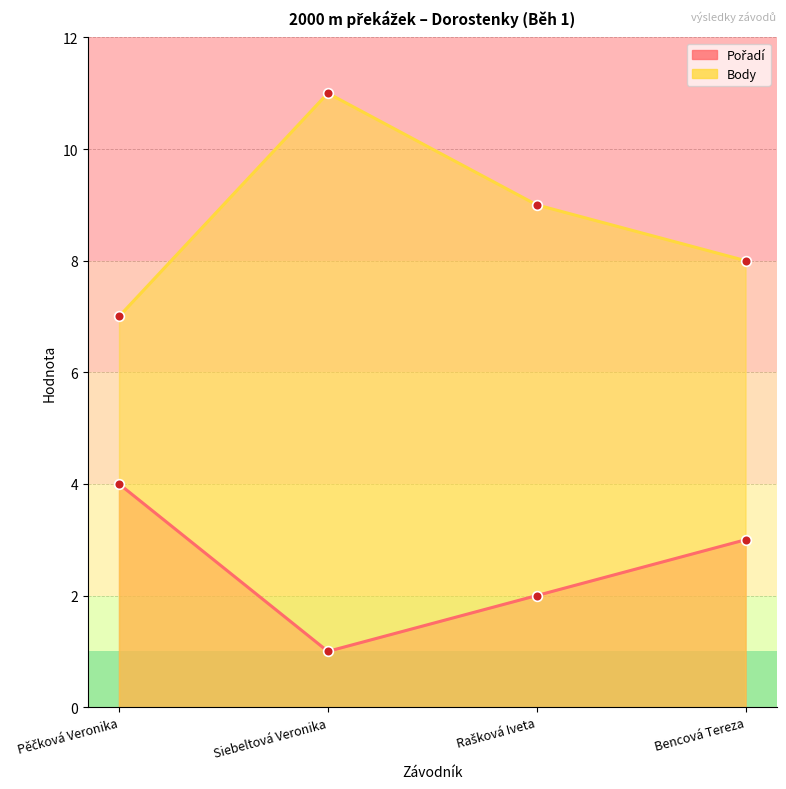

True or false: Pořadí has a value of 1 at Pěčková Veronika.

False